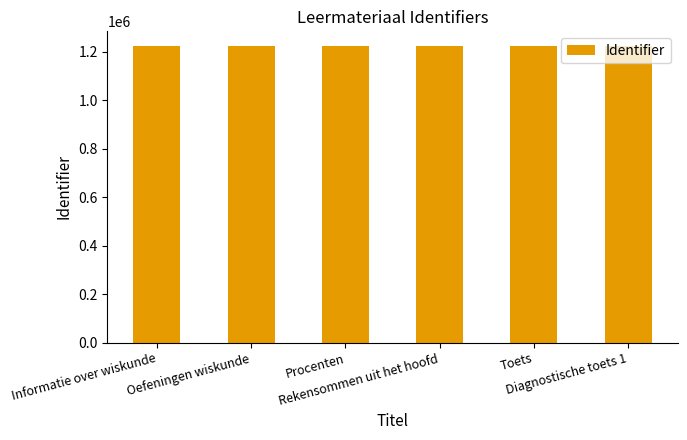

Approximately how many times larger is the value at Rekensommen uit het hoofd compared to Toets?

1.0